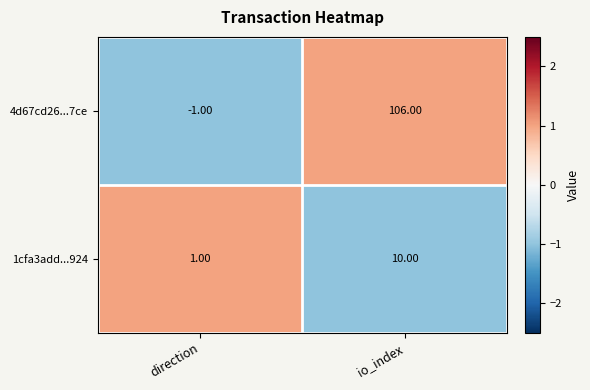

At which category is the sum across all series the highest?

io_index